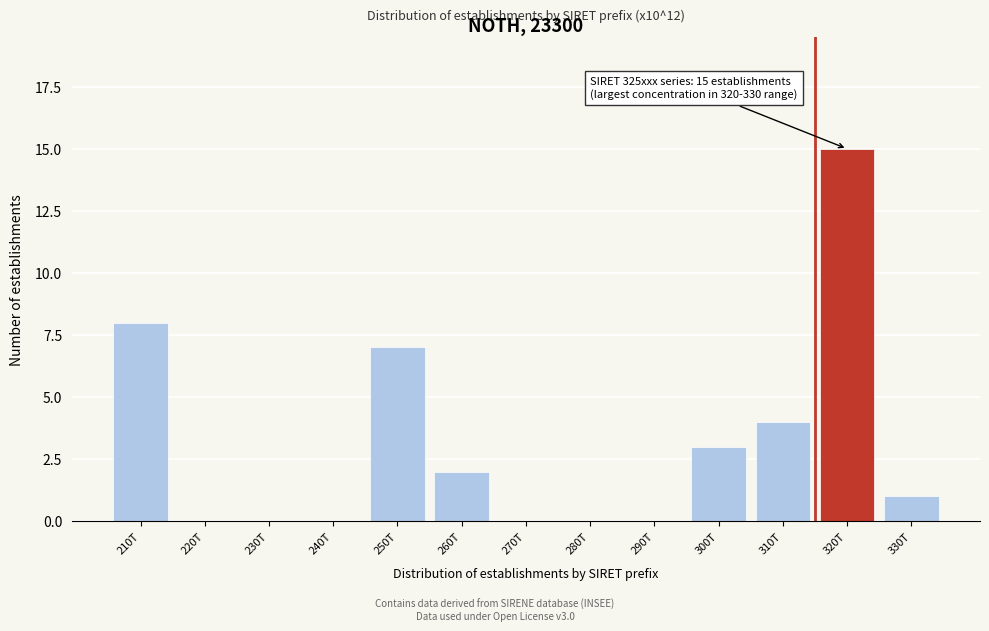

Reading right to left, transcribe all the data shown in this chart.

330T=1	320T=15	310T=4	300T=3	290T=0	280T=0	270T=0	260T=2	250T=7	240T=0	230T=0	220T=0	210T=8